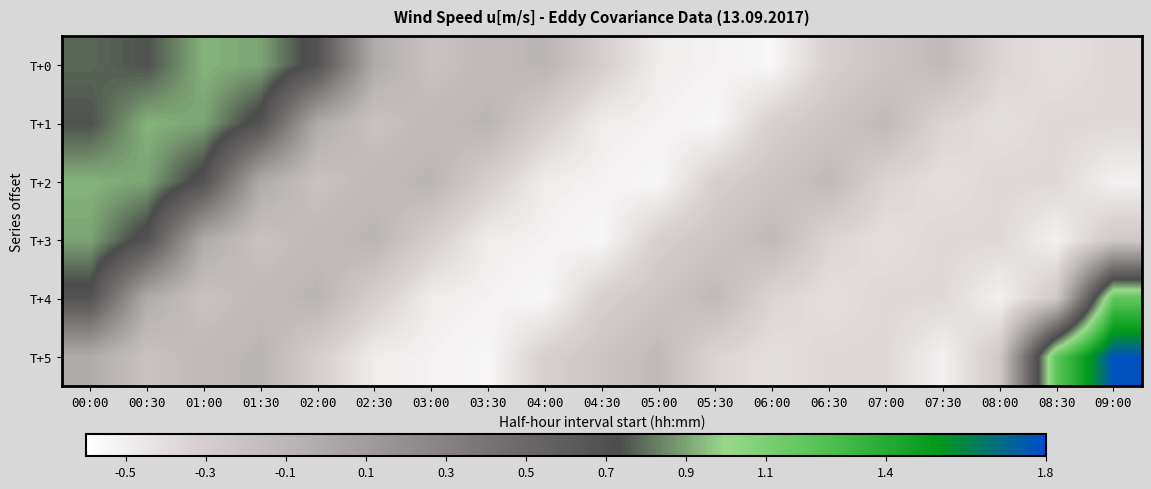

Which label corresponds to the largest value in the chart?

09:00